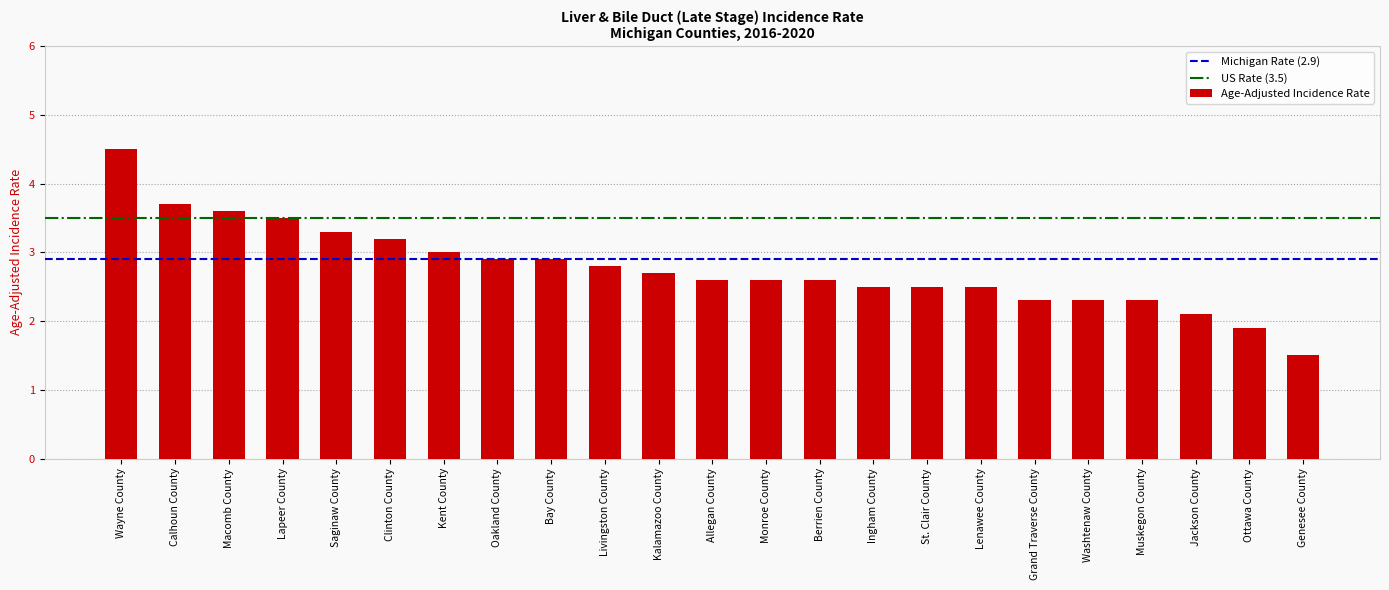

The chart shows a value of 3.5 at Lapeer County. True or false?

True